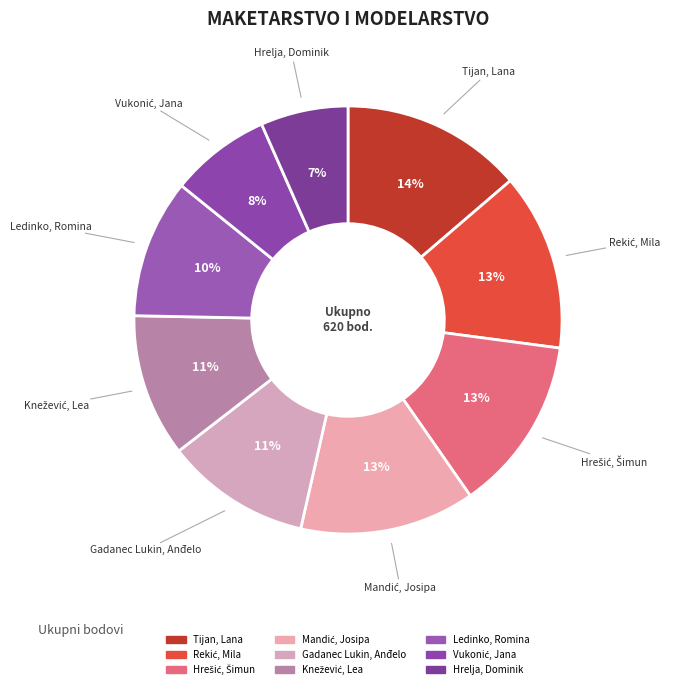

How many slices are in this pie chart?

9